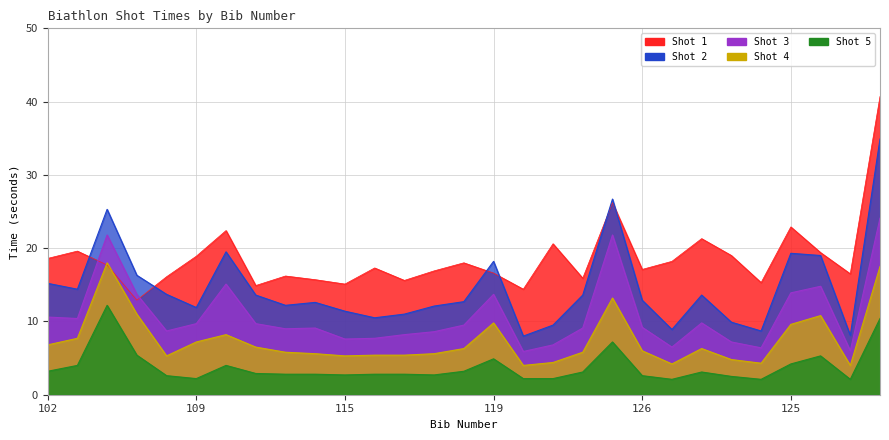

What is the total value across all series at 121?

52.9